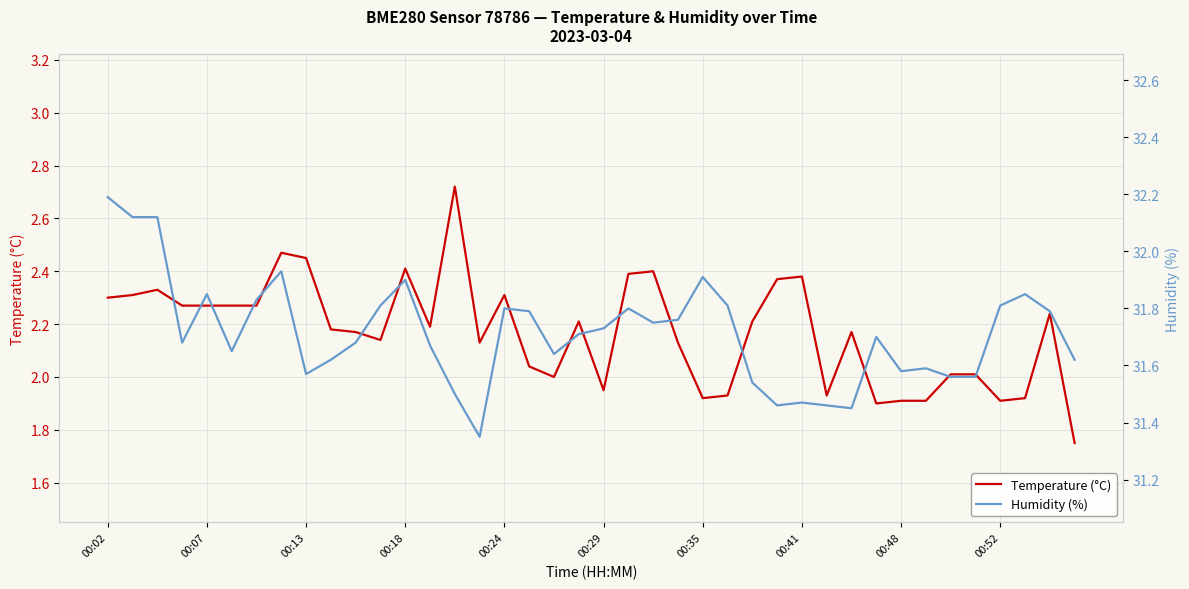

Does the chart have visible grid lines?

Yes